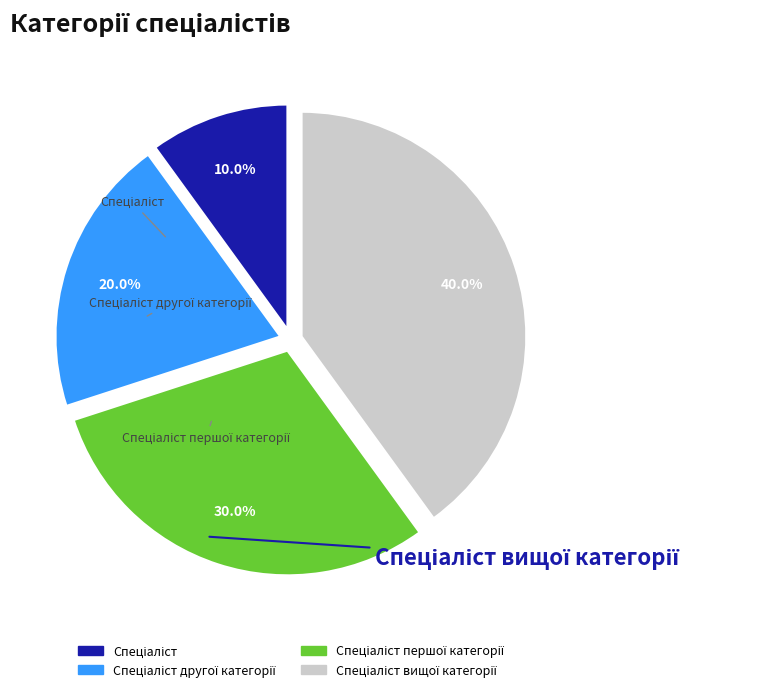

Is there a majority slice in this chart?

No